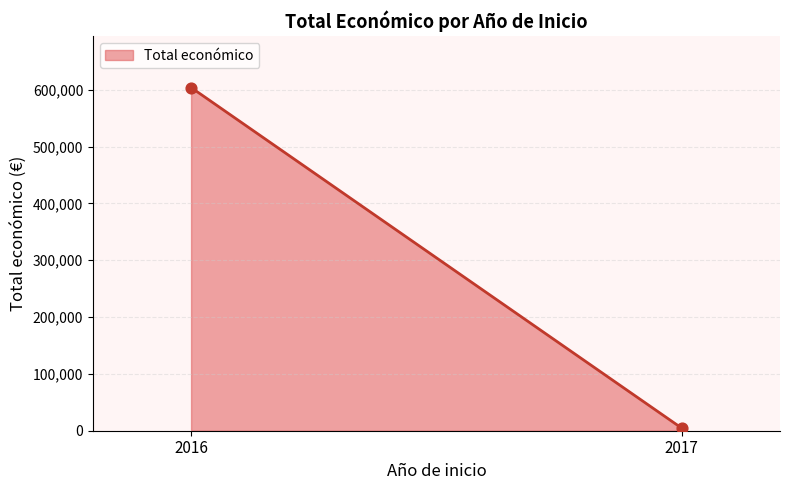

What is the range of Y values (max minus min)?

599649